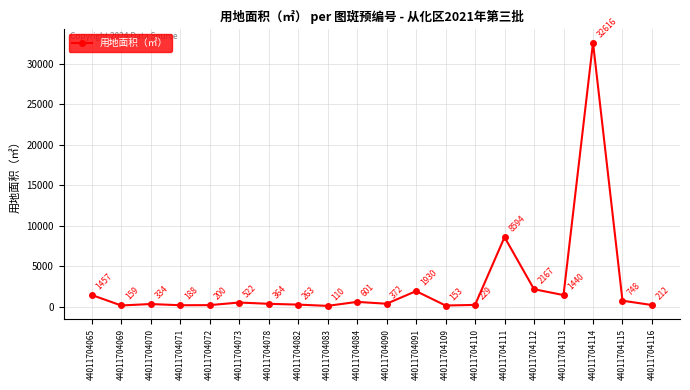

Which label corresponds to the smallest value in the chart?

44011704083